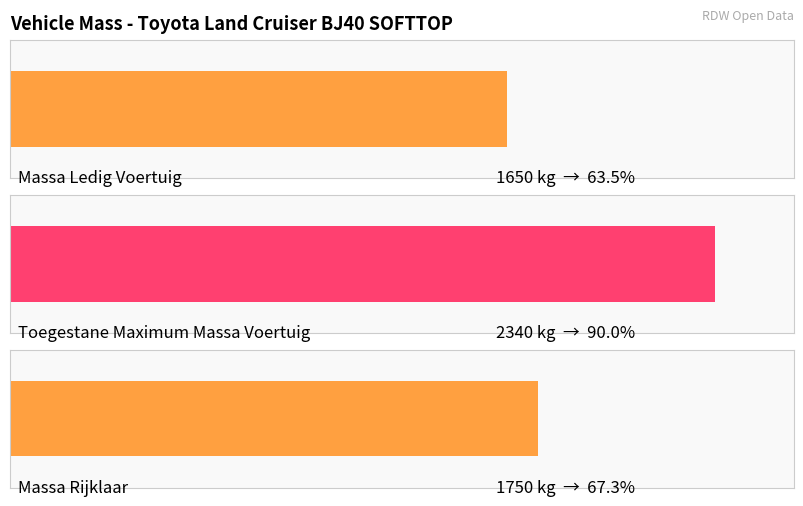

What value does the toegestane_maximum_massa_voertuig series have at VR64PF?

2340